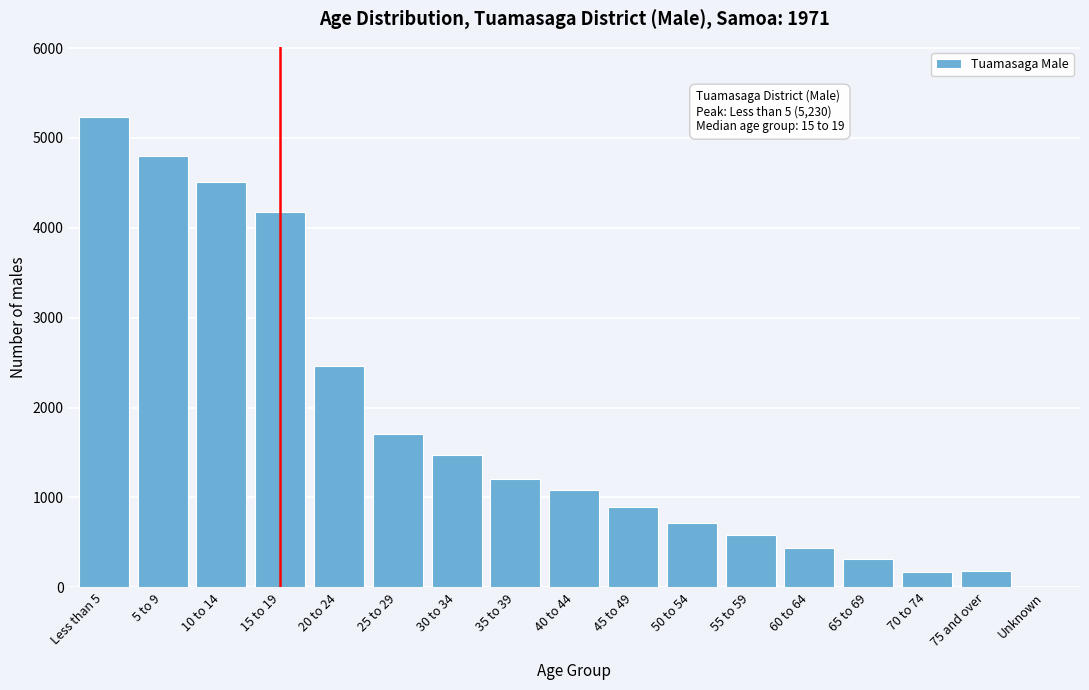

What is the greatest value displayed?

5230